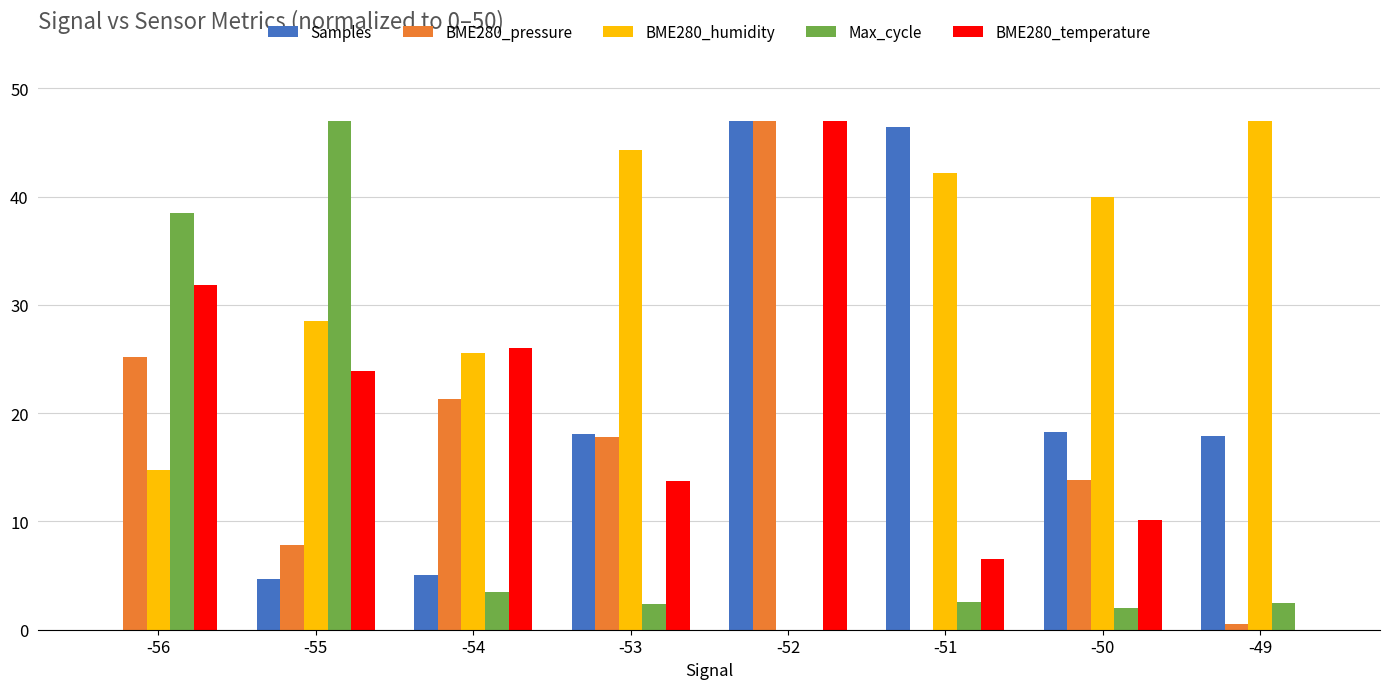

What is the sum of all Samples values?

157.4